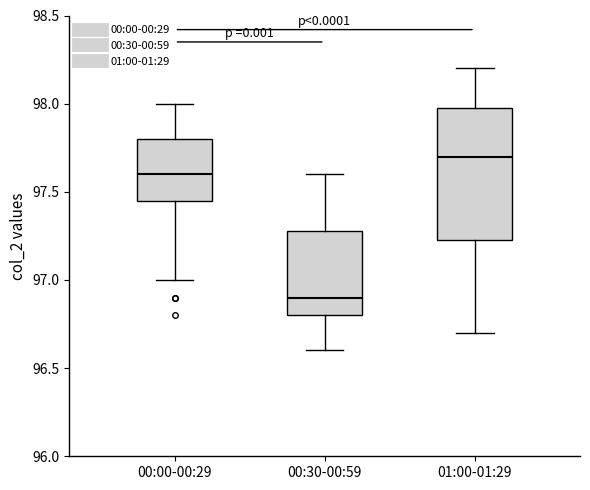

Comparing the boxes themselves (not the whiskers), which one is the tallest?

01:00-01:29